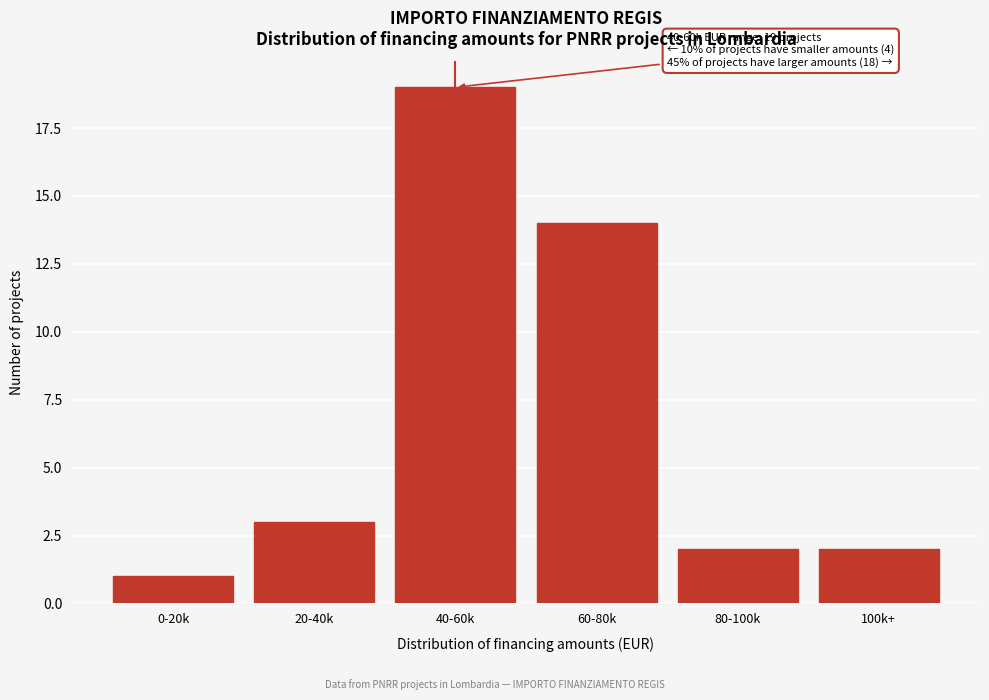

Reading left to right, extract all data points from this chart.

0-20k=1	20-40k=3	40-60k=19	60-80k=14	80-100k=2	100k+=2